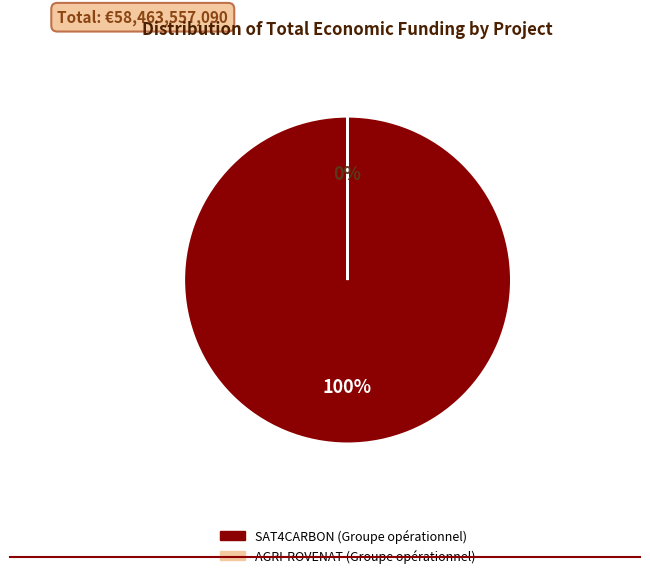

To the nearest percent, what is the difference between the AGRI-ROVENAT (Groupe opérationnel) and SAT4CARBON (Groupe opérationnel) slice percentages?

100%